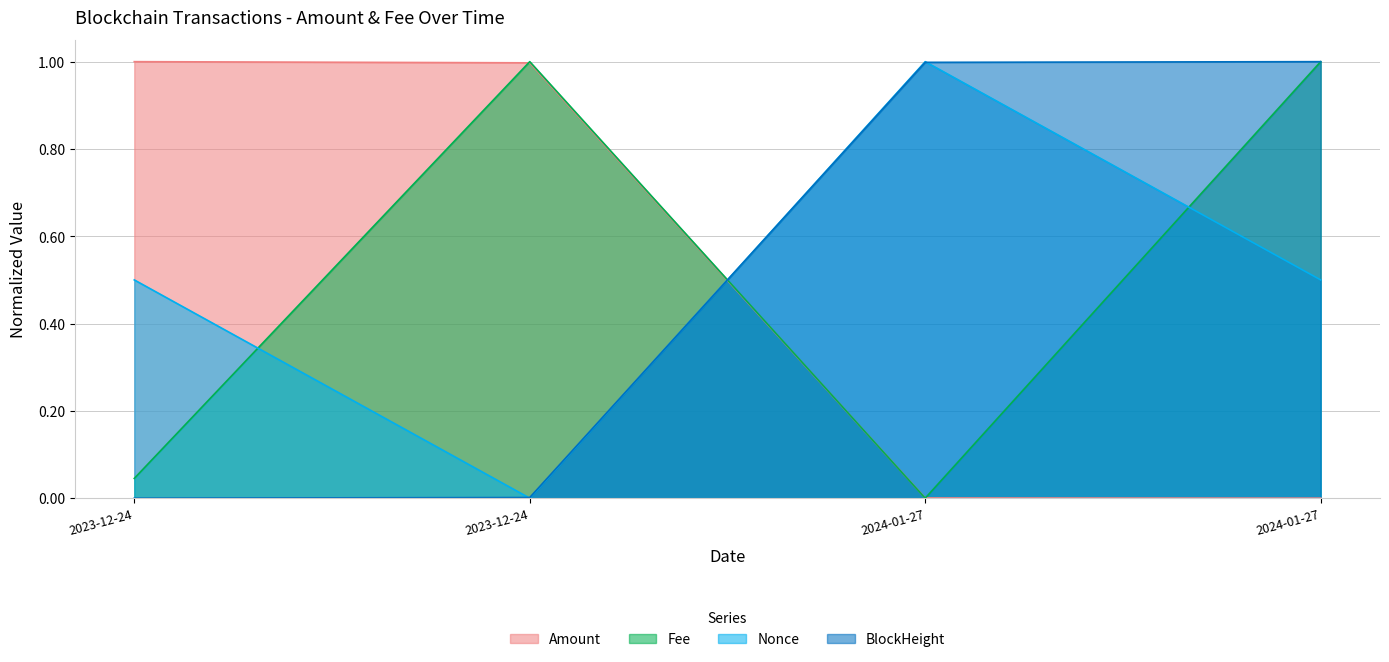

After their last crossing, which series has the higher values: Amount or Nonce?

Nonce